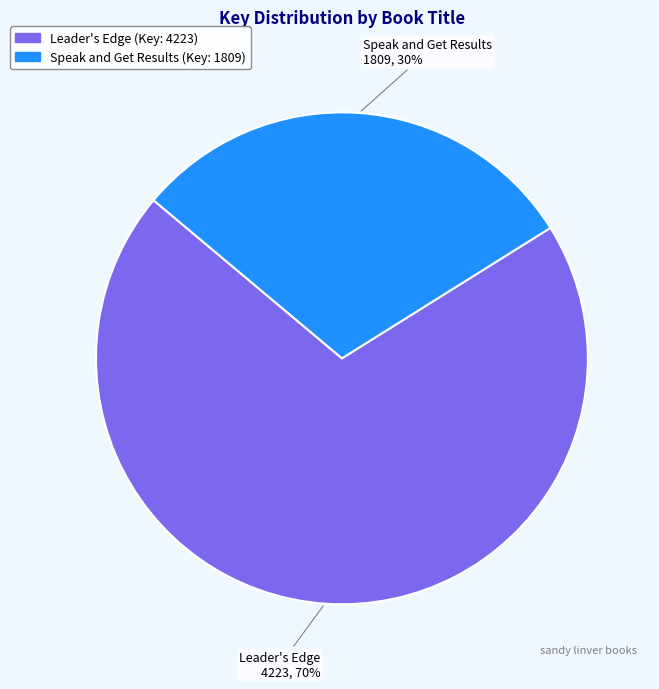

Approximately how many times larger is the value at Speak and Get Results compared to Leader's Edge?

0.4